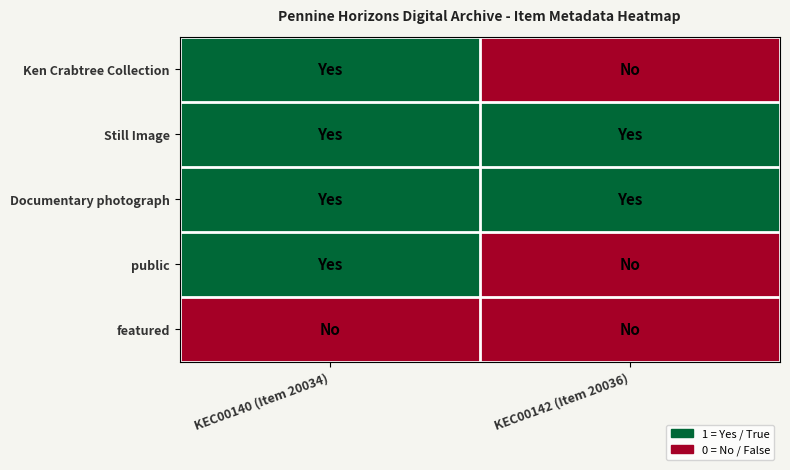

Reading left to right, extract all data points from this chart.

Ken Crabtree Collection: KEC00140 (Item 20034)=1	KEC00142 (Item 20036)=0
Still Image: KEC00140 (Item 20034)=1	KEC00142 (Item 20036)=1
Documentary photograph: KEC00140 (Item 20034)=1	KEC00142 (Item 20036)=1
public: KEC00140 (Item 20034)=1	KEC00142 (Item 20036)=0
featured: KEC00140 (Item 20034)=0	KEC00142 (Item 20036)=0